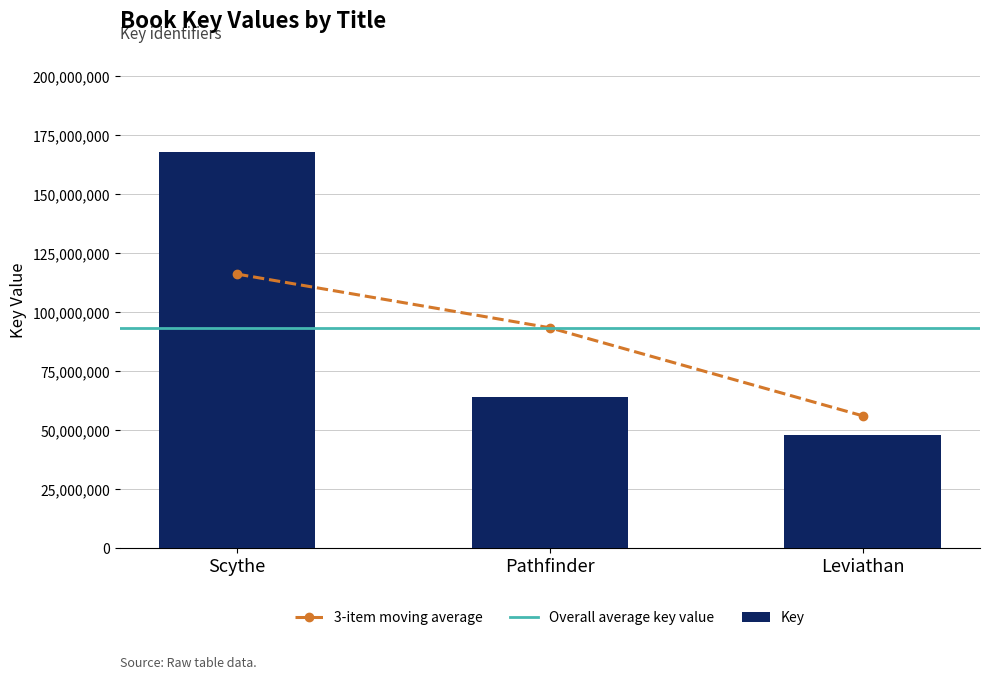

Where is the data nearest to the value 107971038?

Pathfinder